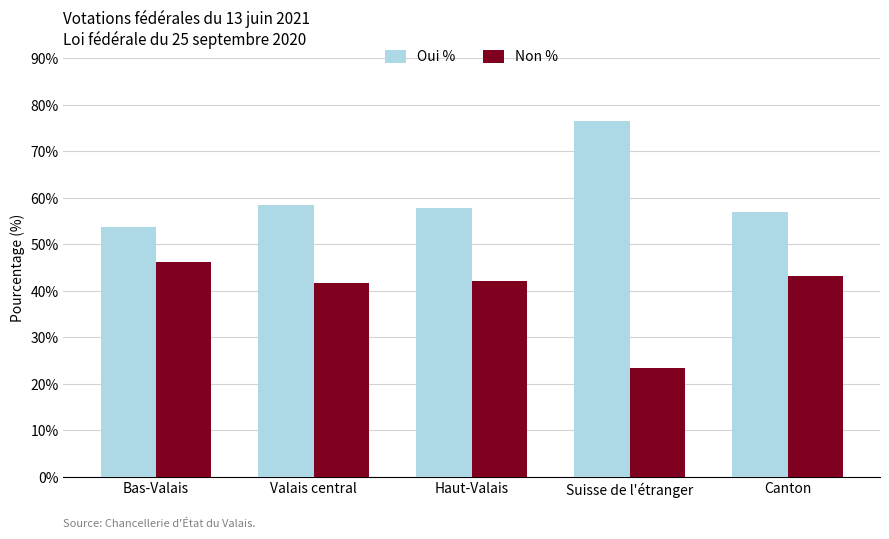

What is the difference between the maximum and minimum values in the Oui % series?

22.8